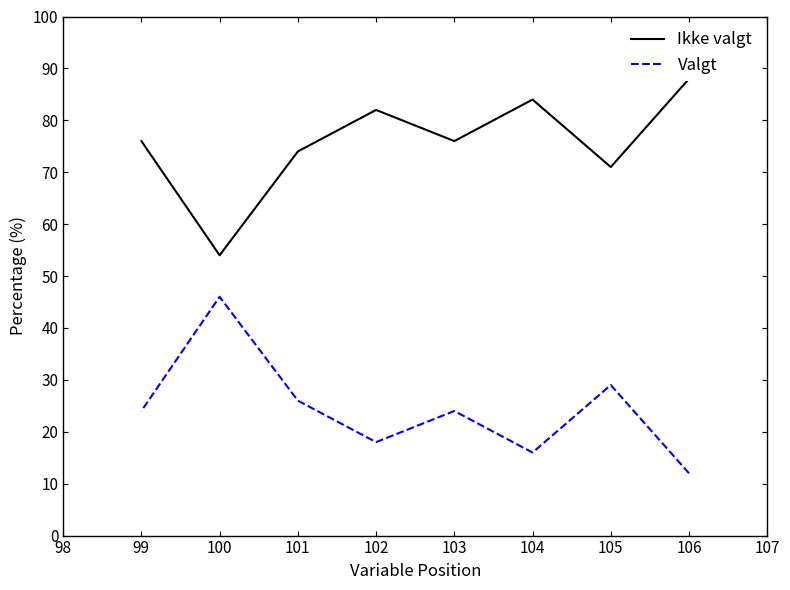

What is the sum of all Ikke valgt values?

605